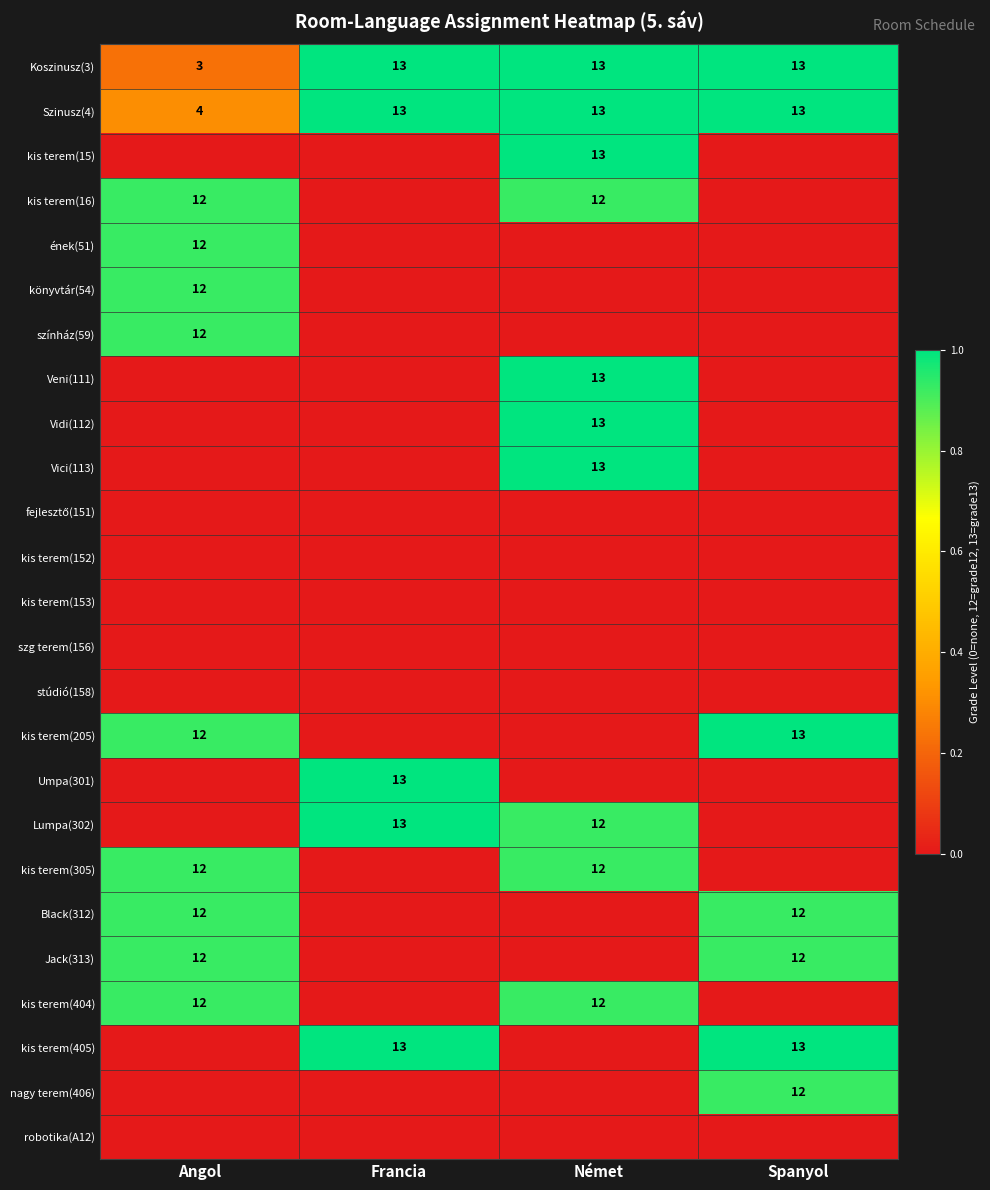

The Szinusz(4) series shows 13 at Francia. True or false?

True